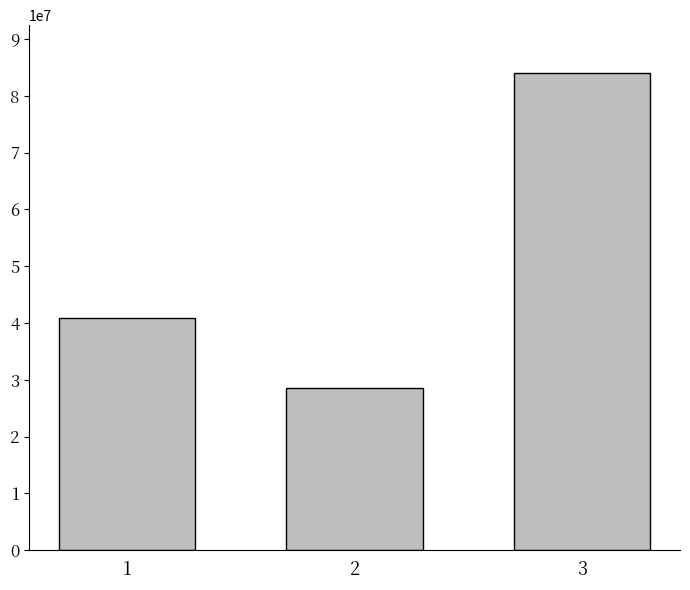

Approximately how many times larger is the value at 1 compared to 2?

1.4